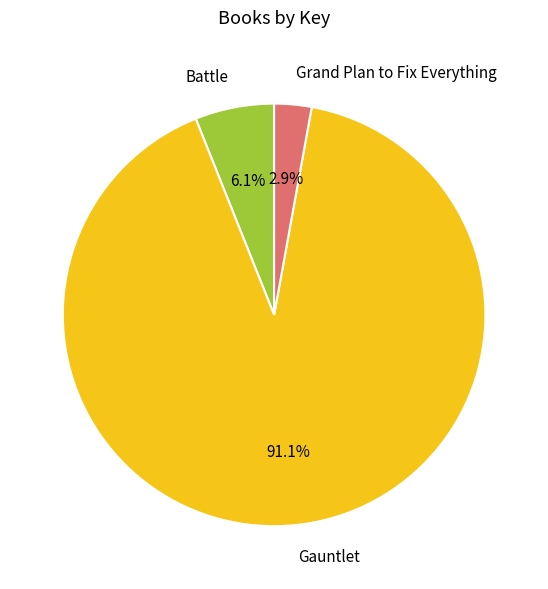

Does any single category account for the majority?

Yes